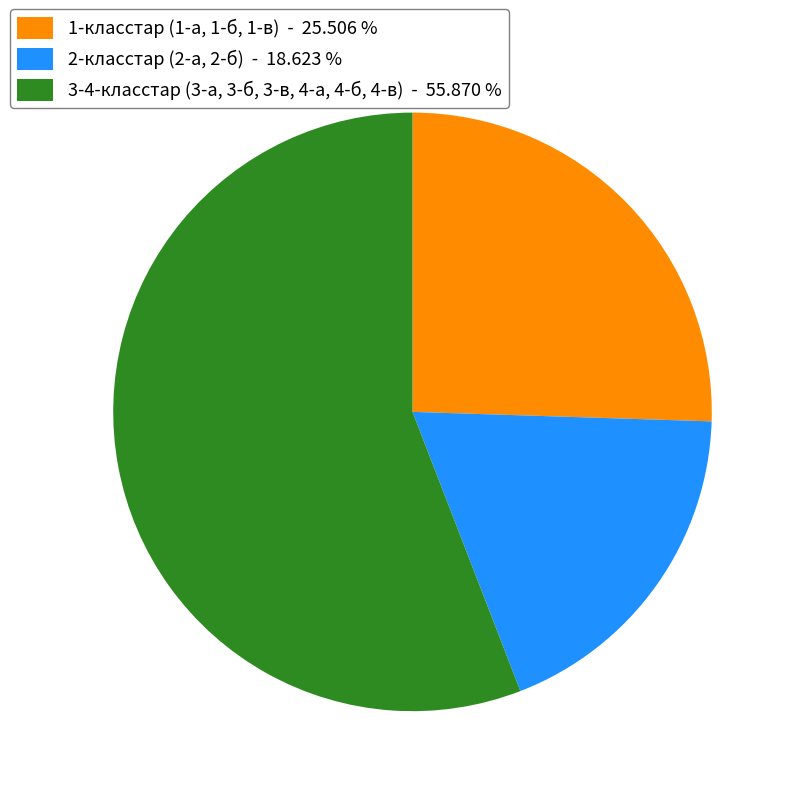

Combined, do 1-класстар (1-а, 1-б, 1-в) - 25.506 % and 2-класстар (2-а, 2-б) - 18.623 % account for over 50%?

No